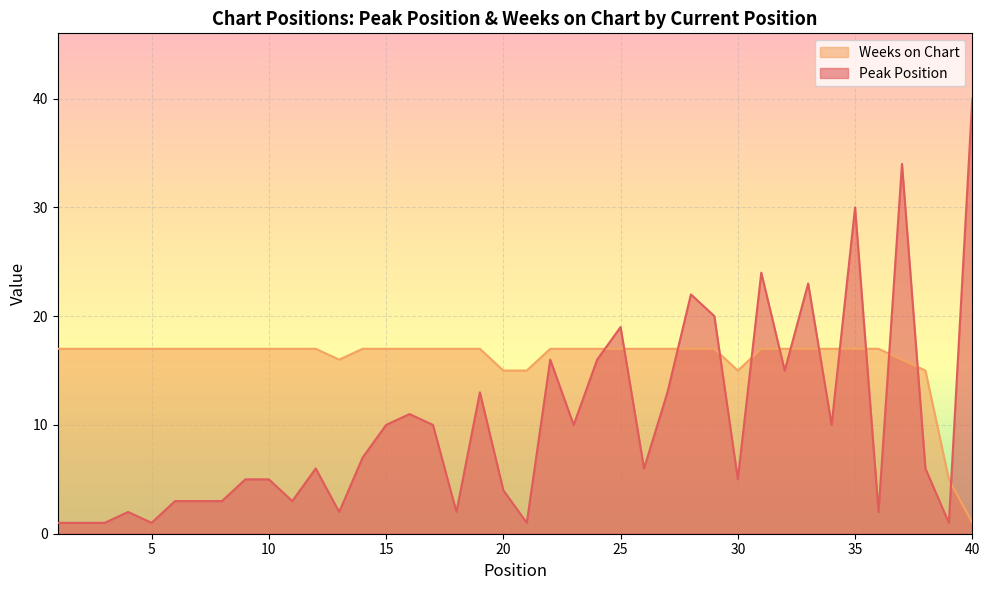

List the labels in order of Peak Position value, largest first.

40, 37, 35, 31, 33, 28, 29, 25, 22, 24, 32, 19, 27, 16, 15, 17, 23, 34, 14, 12, 26, 38, 9, 10, 30, 20, 6, 7, 8, 11, 4, 13, 18, 36, 1, 2, 3, 5, 21, 39